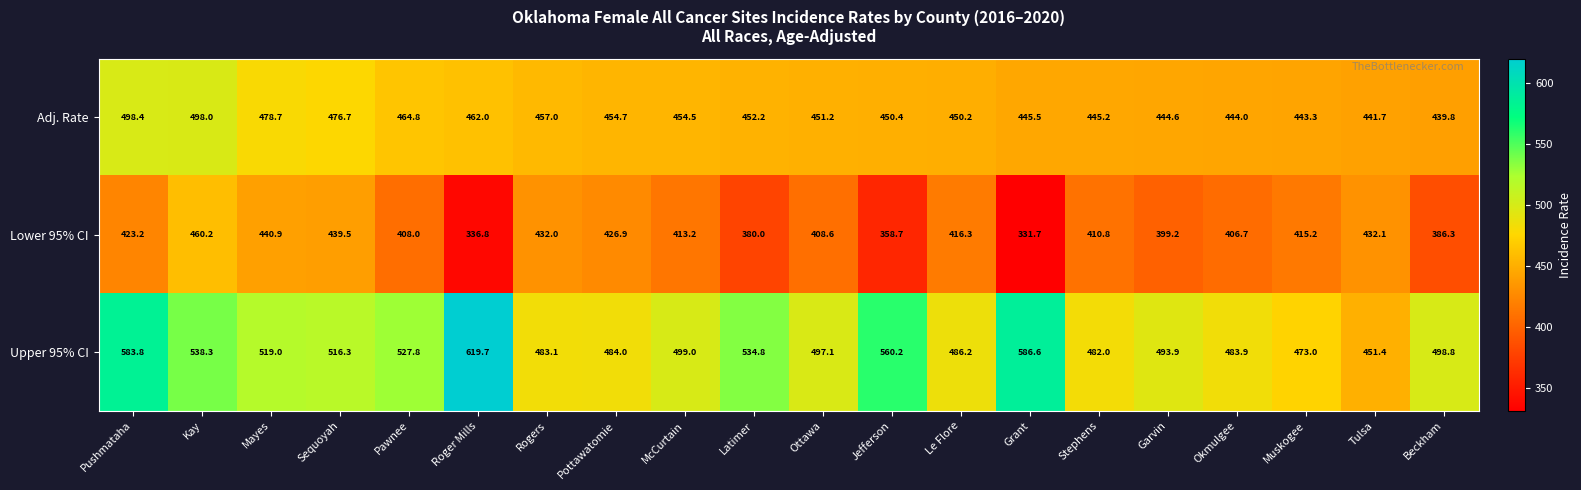

Which series changed the most between Pawnee and Pottawatomie?

Upper 95% CI